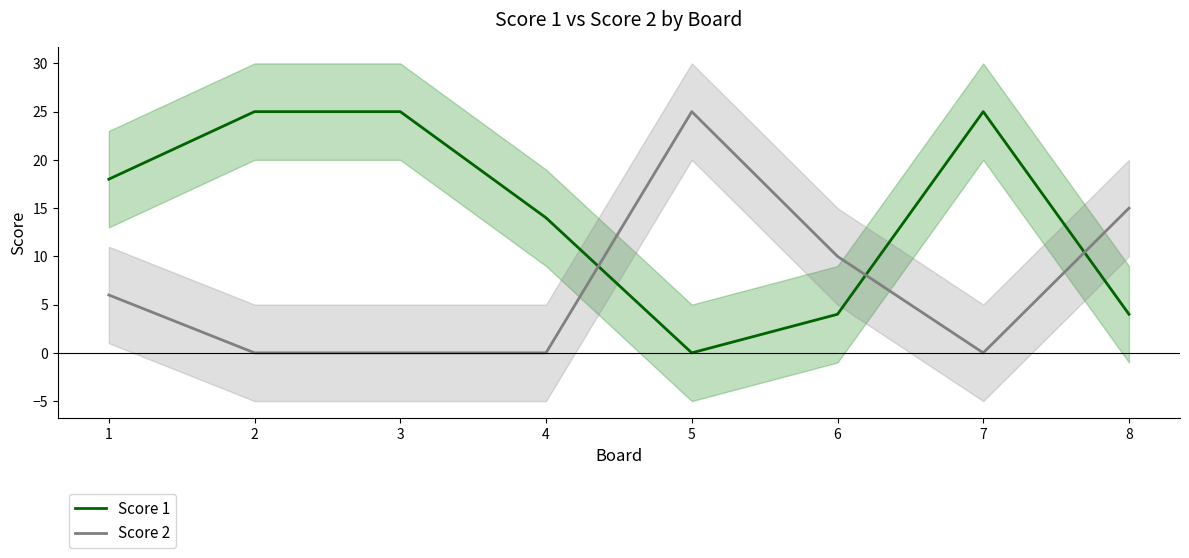

What is the total value across all series at 2?

25